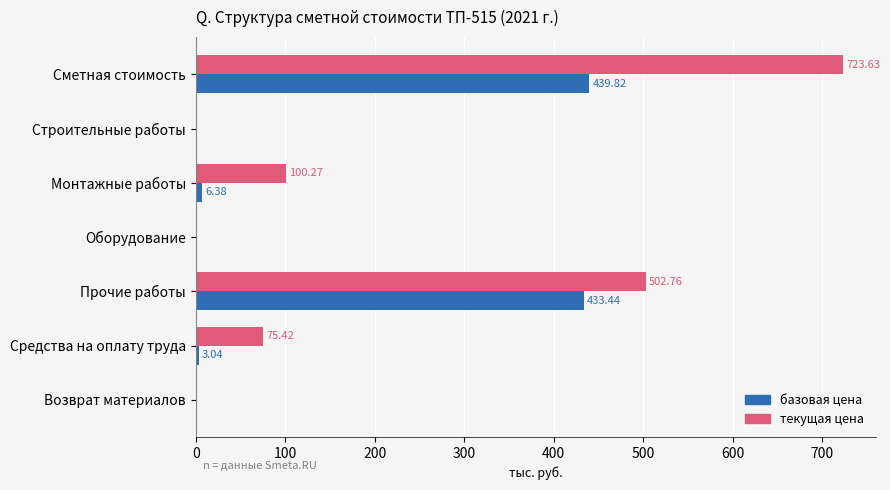

Which category has the highest value across all series?

Сметная стоимость